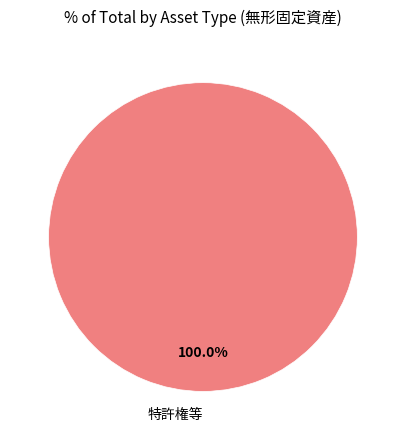

Is there a majority slice in this chart?

Yes